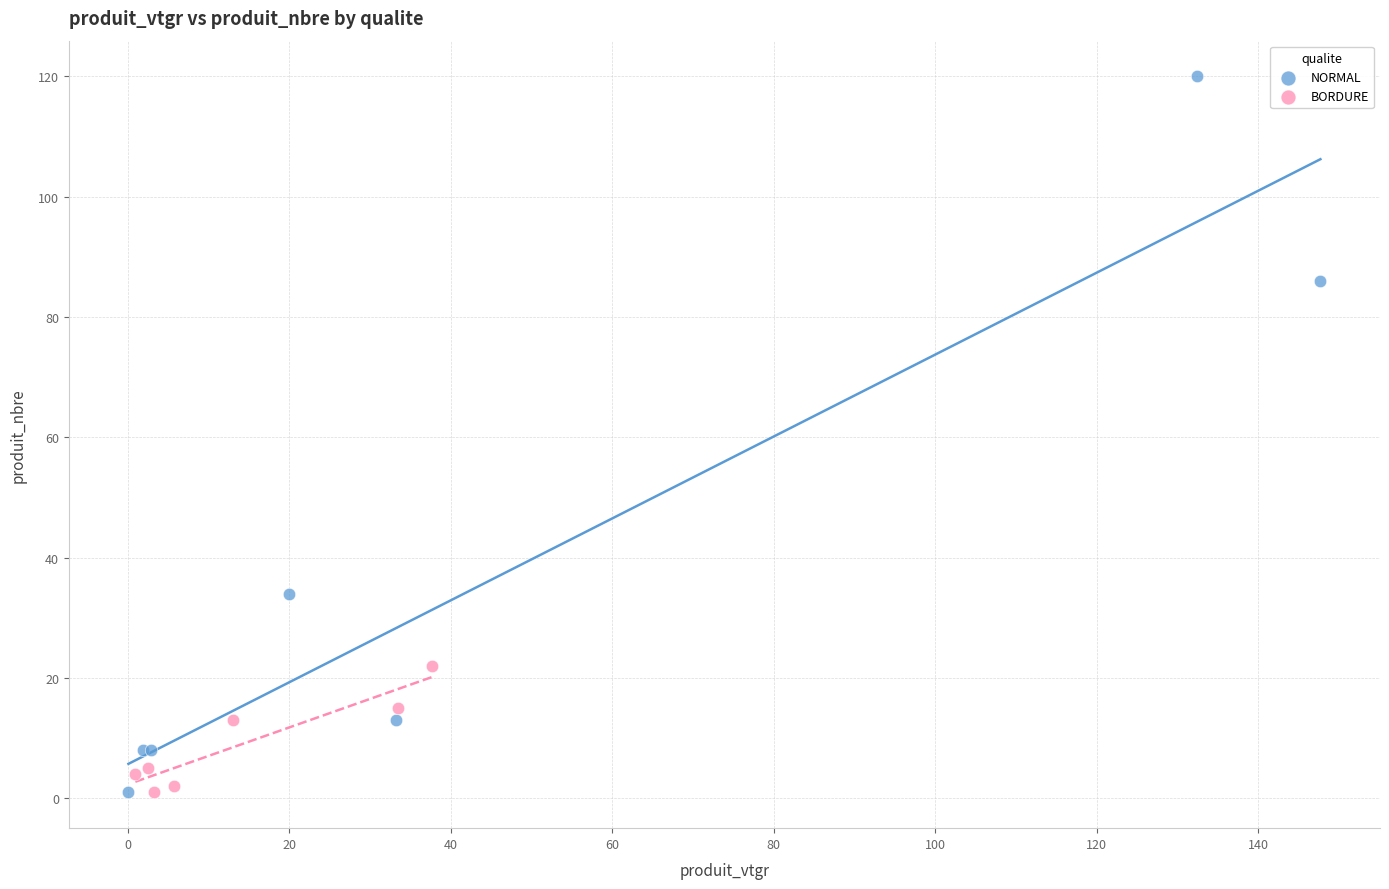

Which series has the widest spread of Y values?

NORMAL